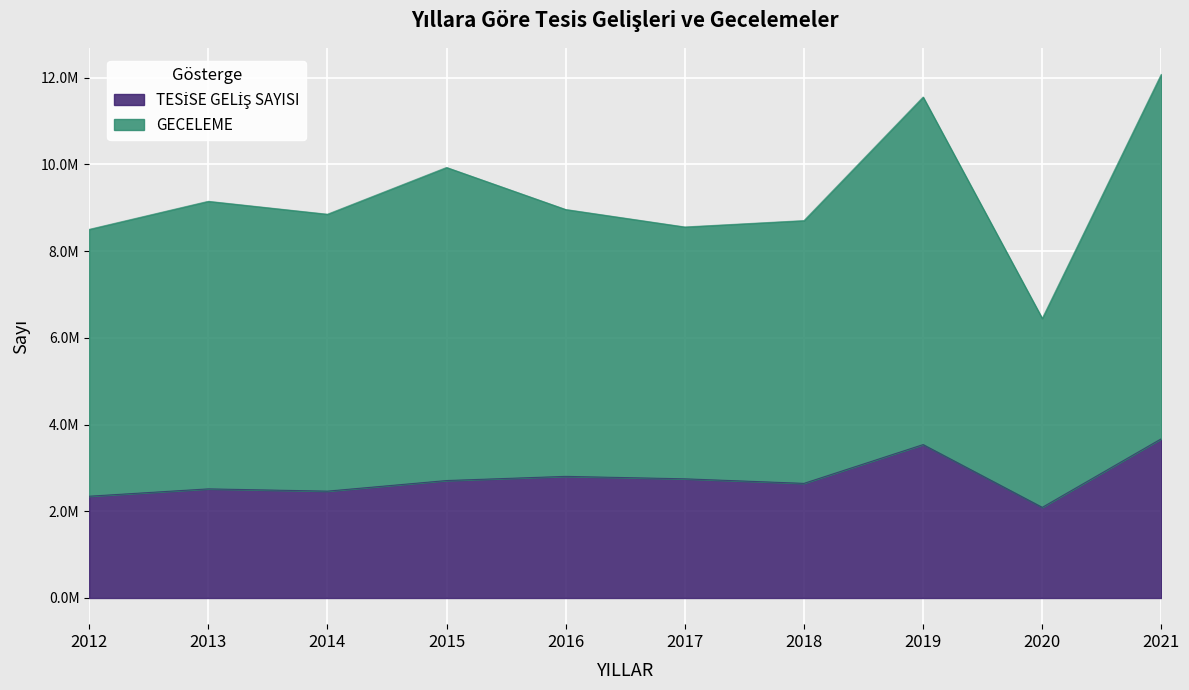

Reading left to right, extract all data points from this chart.

TESİSE GELİŞ SAYISI: 2012=2347033	2013=2516362	2014=2464006	2015=2708526	2016=2804769	2017=2748194	2018=2643256	2019=3537887	2020=2090089	2021=3673544
GECELEME: 2012=8500896	2013=9148409	2014=8850431	2015=9929051	2016=8959464	2017=8556514	2018=8703479	2019=11553455	2020=6446869	2021=12083682